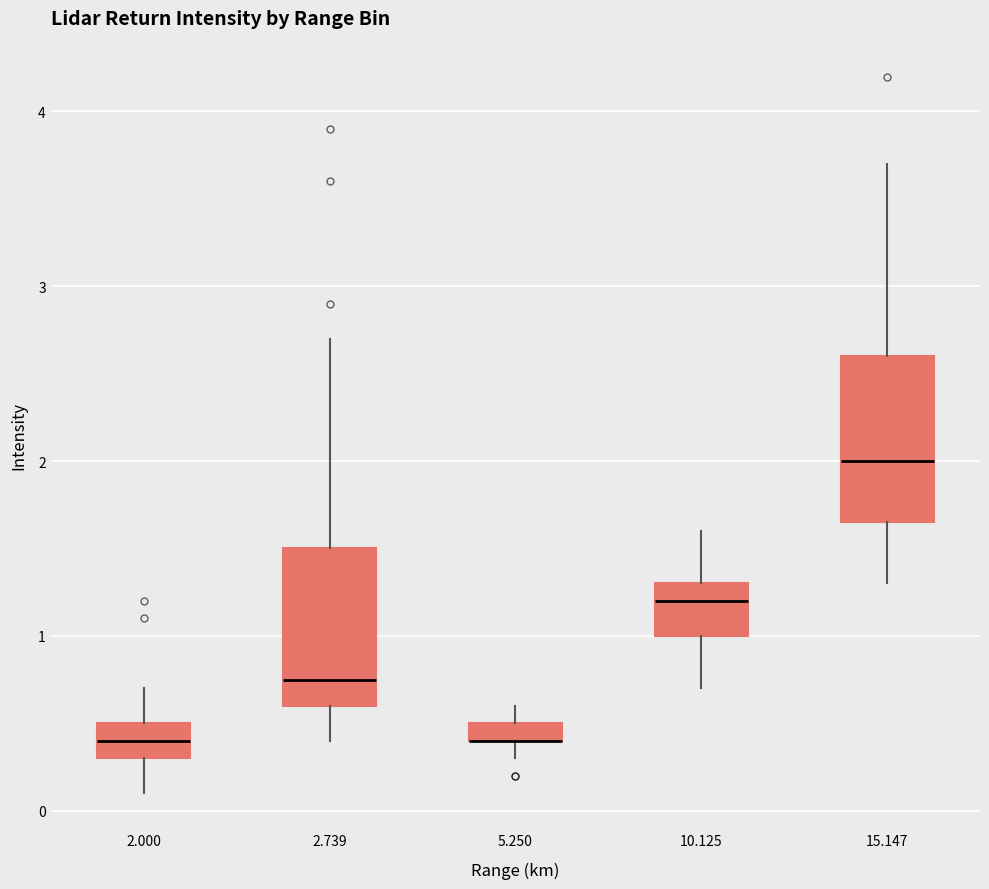

Where does the lower whisker of the box at x = 2.739 end on the y-axis? The values are not printed on the chart, so give them approximately, as read against the axis.

0.4